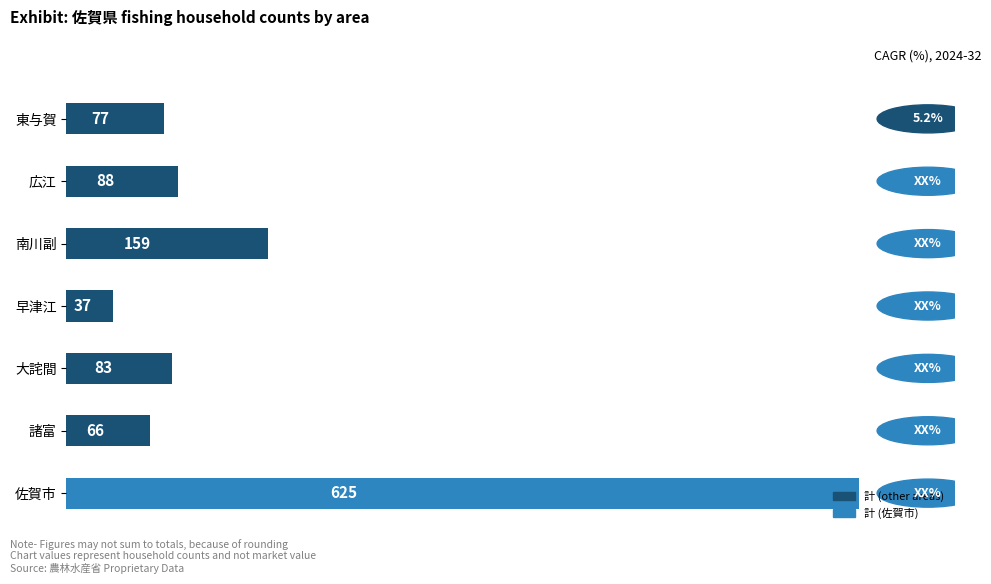

What is the average value?

162